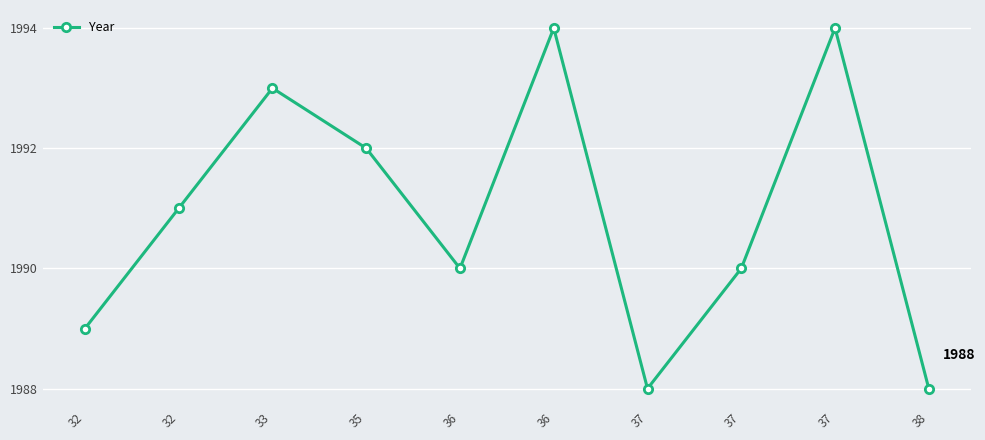

Between 37 and 32, which is larger?

37